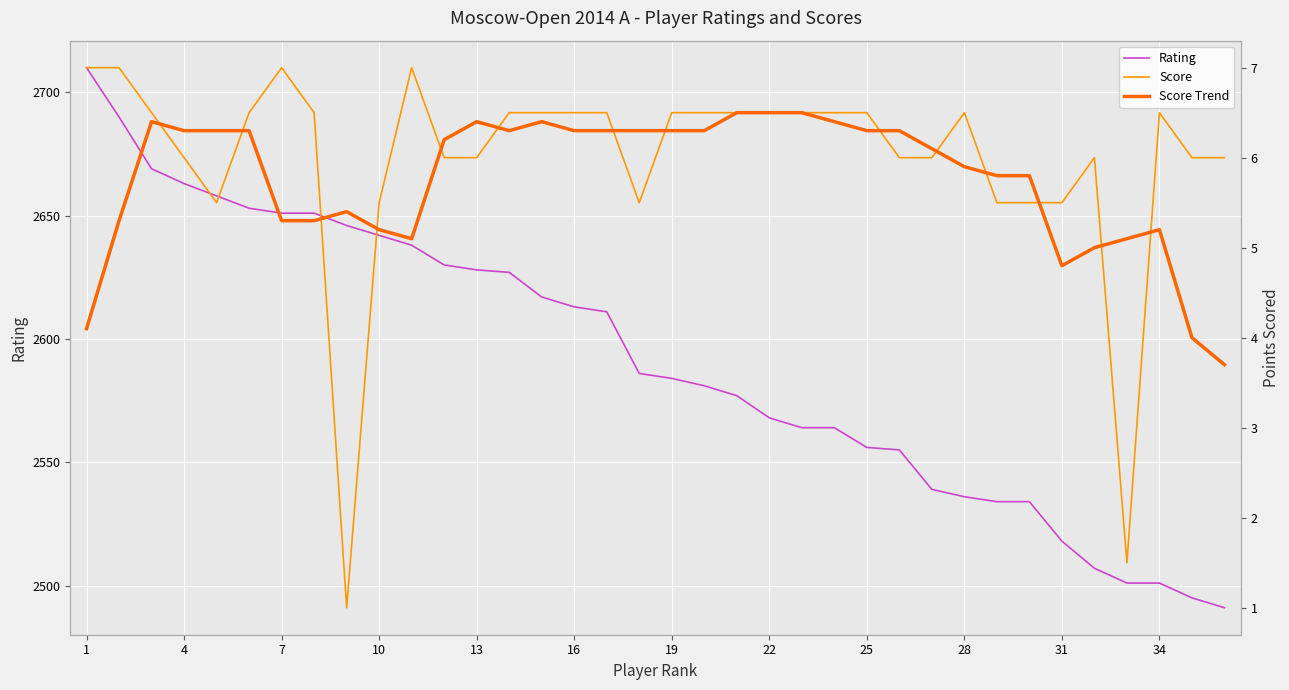

The Rating series shows 2584 at 19. True or false?

True